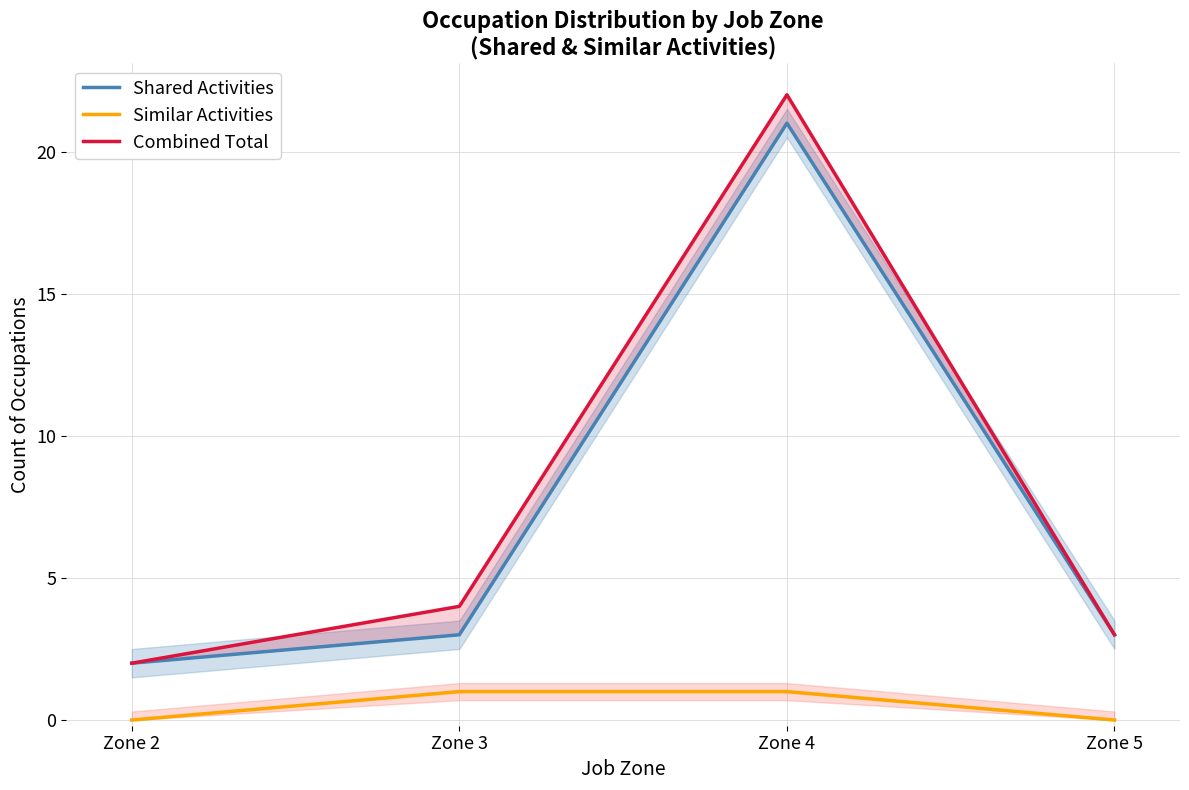

What is the value of the Combined Total point at the 1st from the left?

2